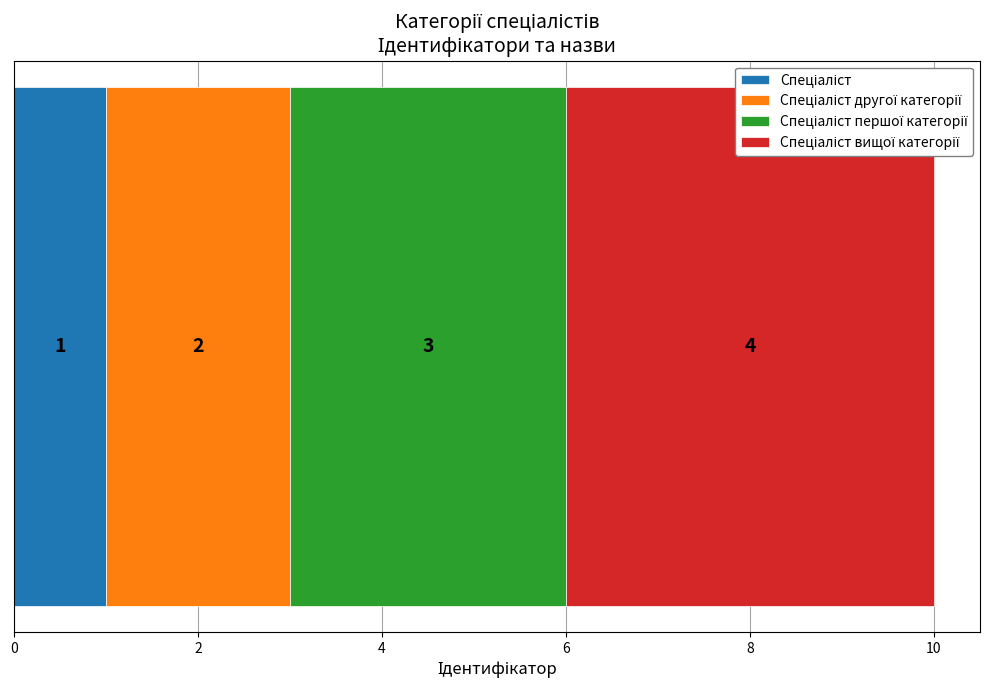

Reading left to right, list all the values displayed in this chart.

1	2	3	4